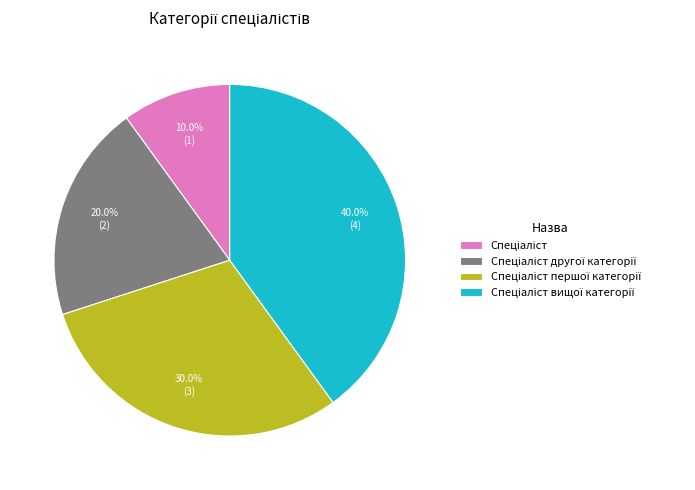

To the nearest percent, what is the difference between the largest and smallest slice percentages?

30%